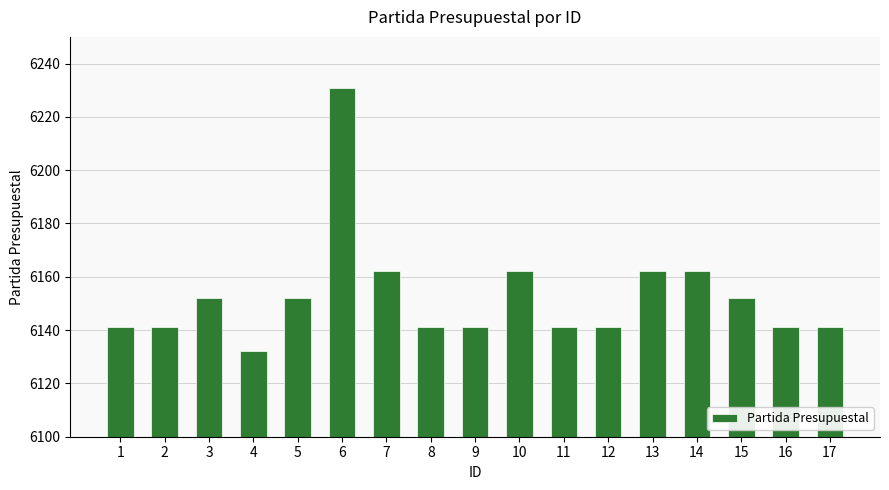

What is the change in value from 6 to 17?

-90